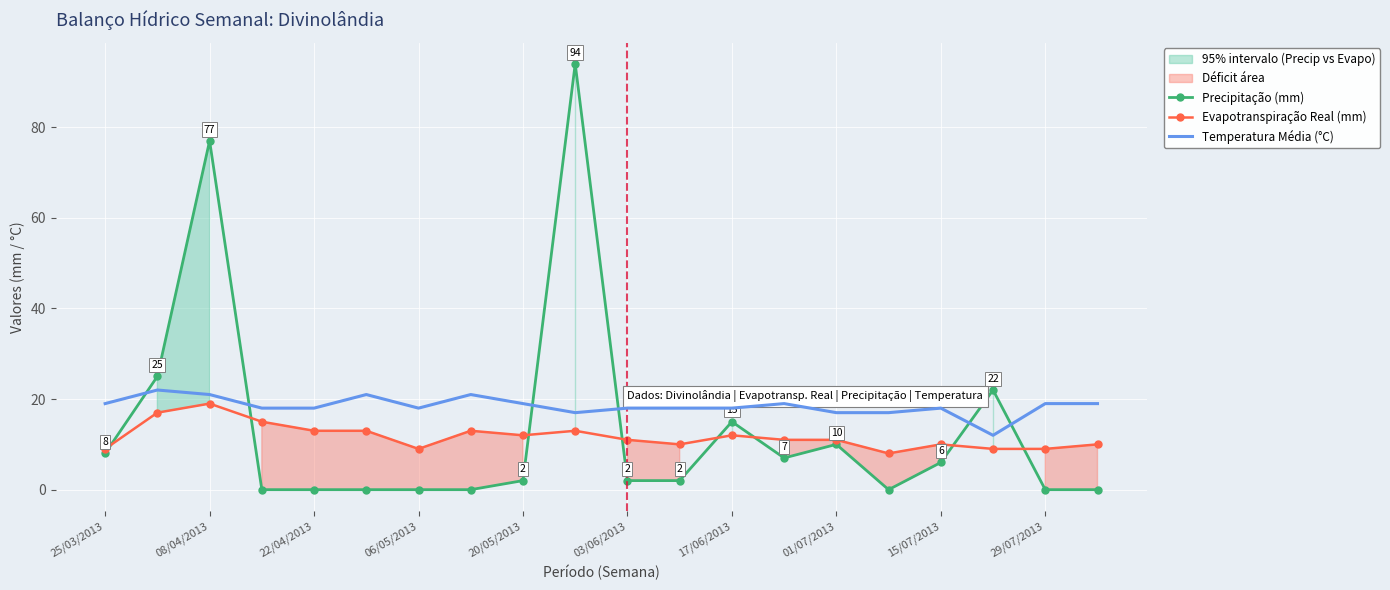

What are all the series names shown in the legend?

Precipitação (mm), Evapotranspiração Real (mm), Temperatura Média (°C)